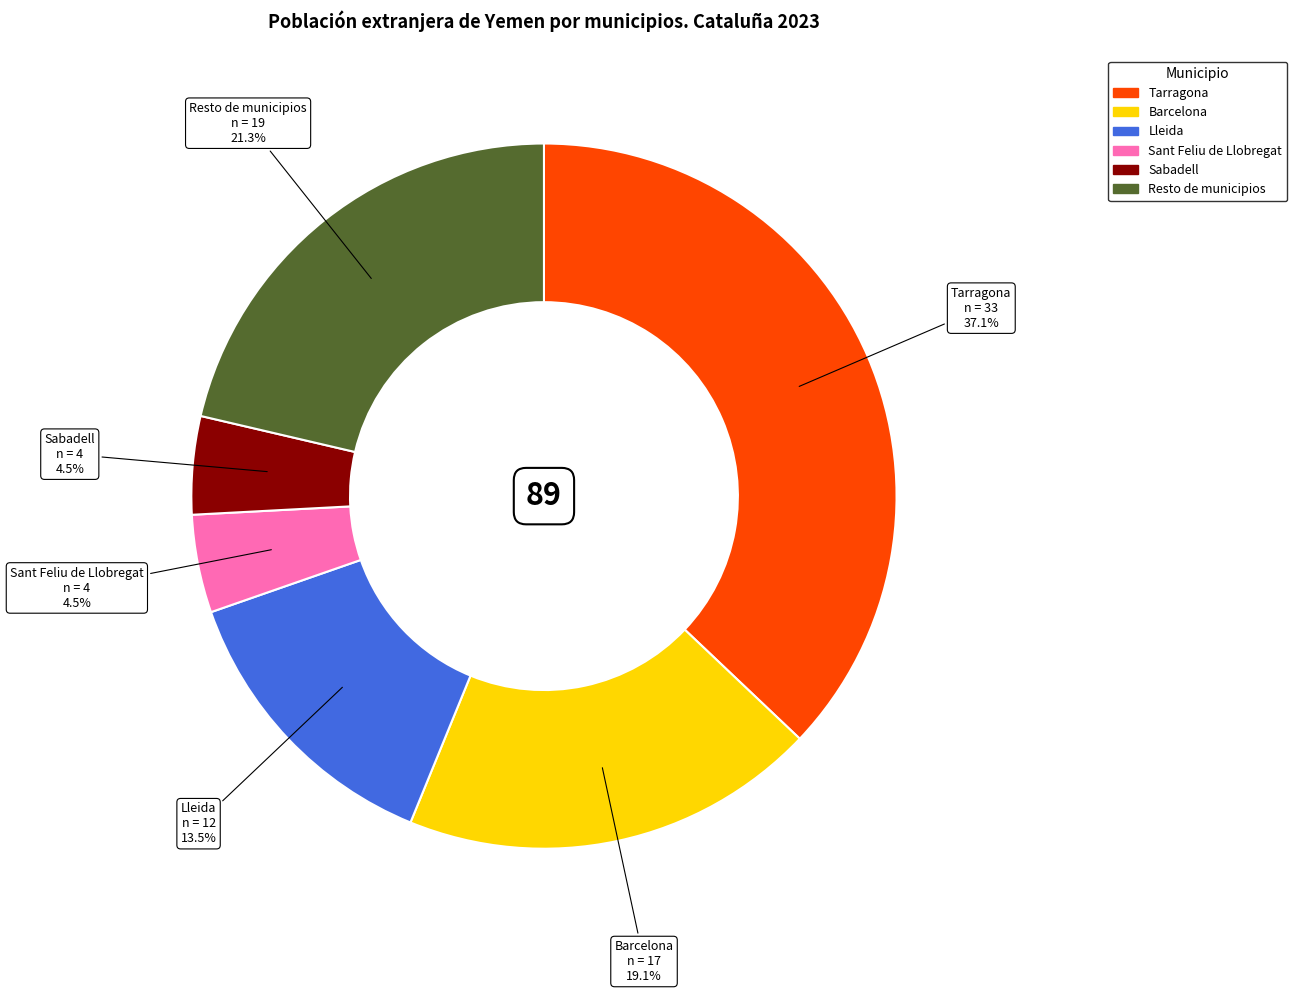

Which has a higher value, Tarragona or Sant Feliu de Llobregat?

Tarragona